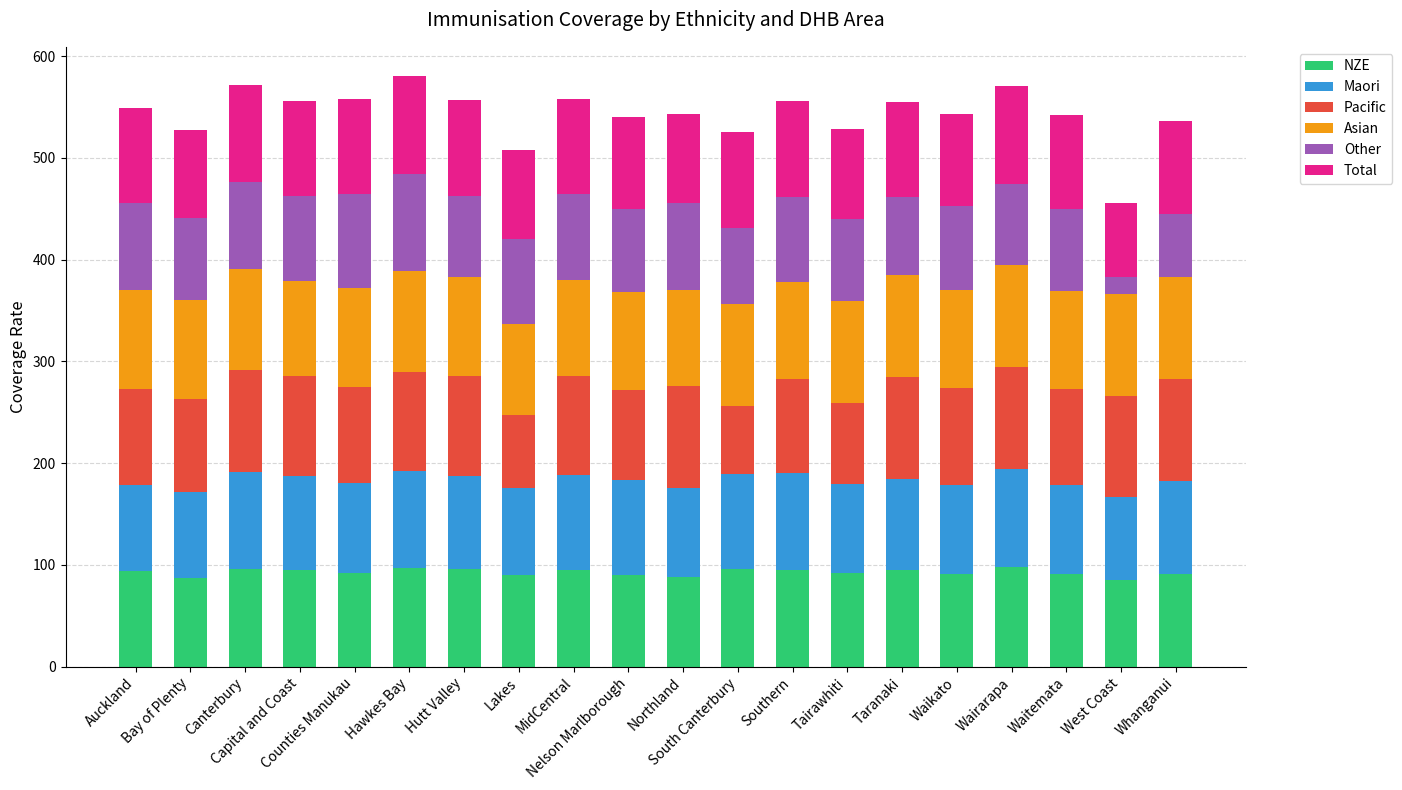

What is the total value across all series at Canterbury?

571.9